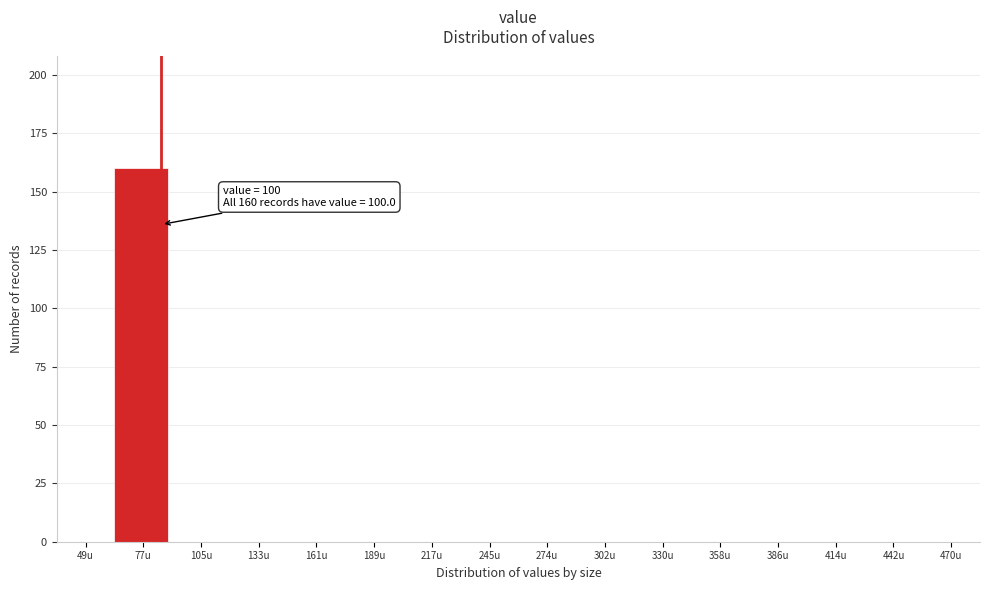

Reading left to right, what are all the values shown in this chart?

49u=0	77u=160	105u=0	133u=0	161u=0	189u=0	217u=0	245u=0	274u=0	302u=0	330u=0	358u=0	386u=0	414u=0	442u=0	470u=0